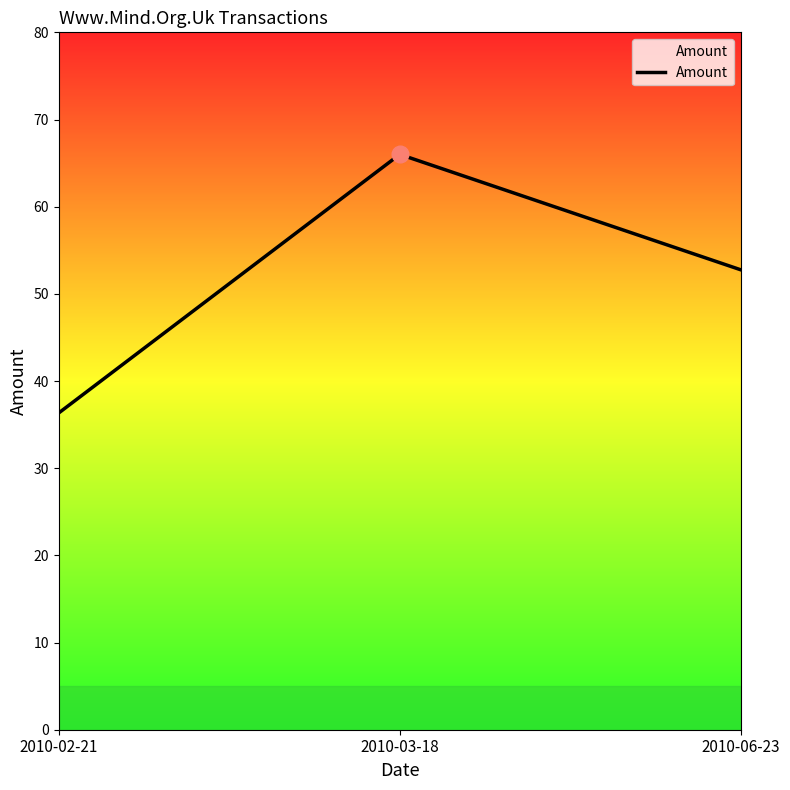

Count the number of categories in the chart.

3